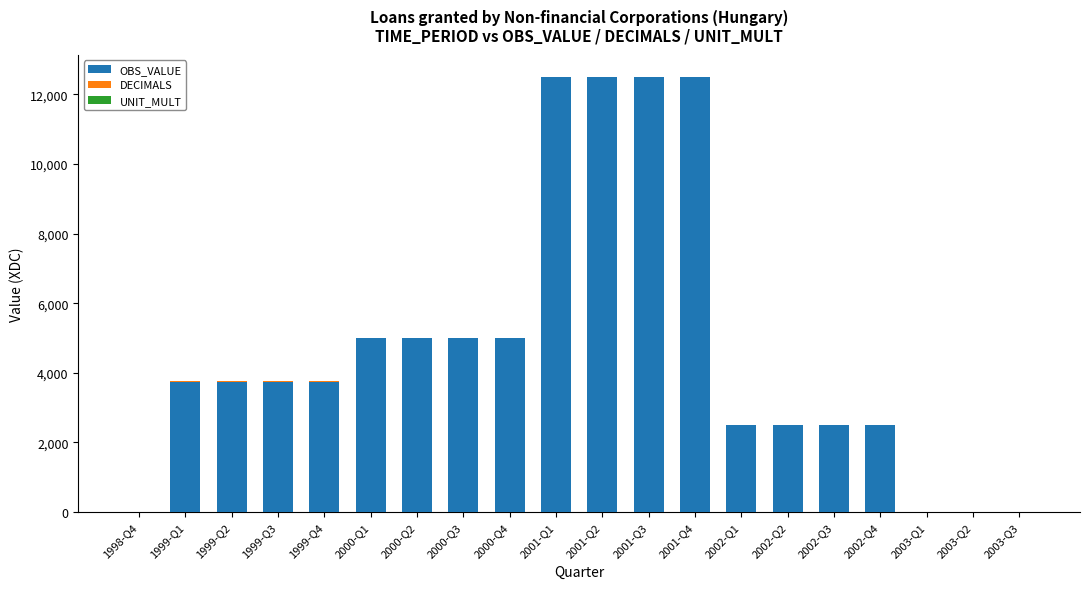

What is the maximum value for OBS_VALUE?

12500